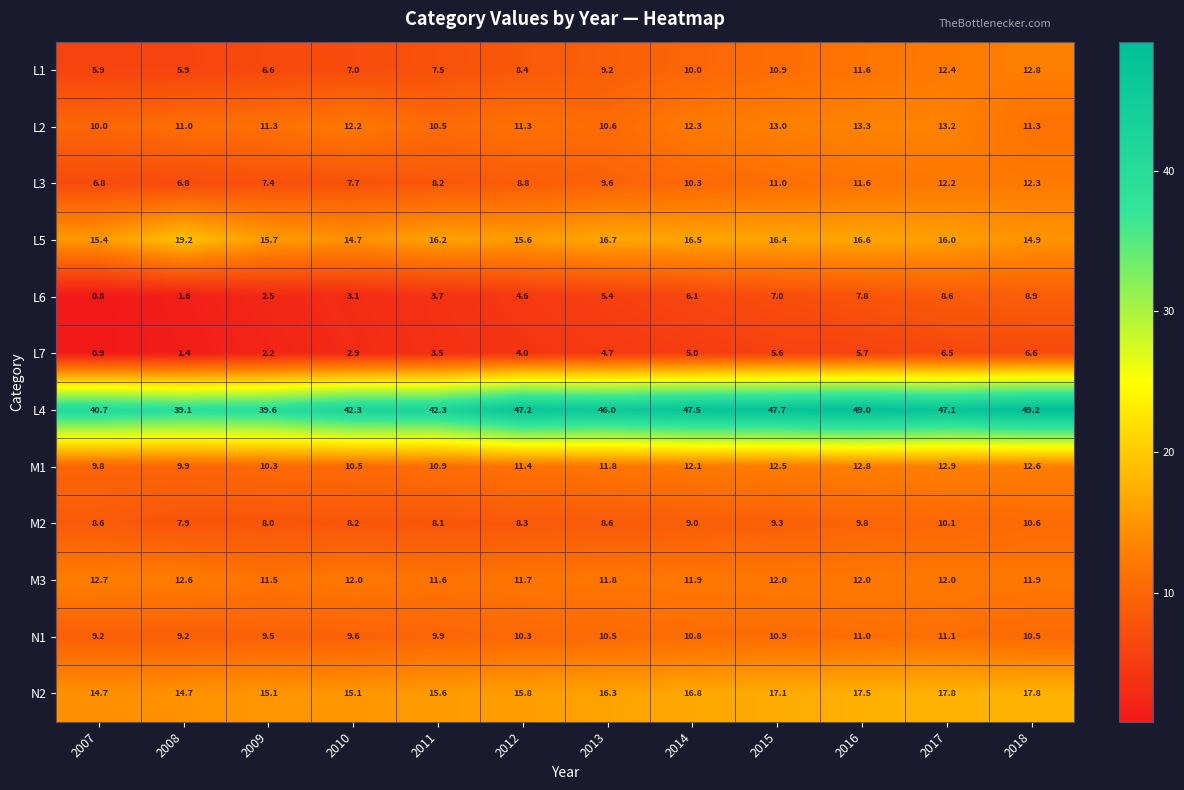

The N2 series shows 9.9 at 2016. True or false?

False